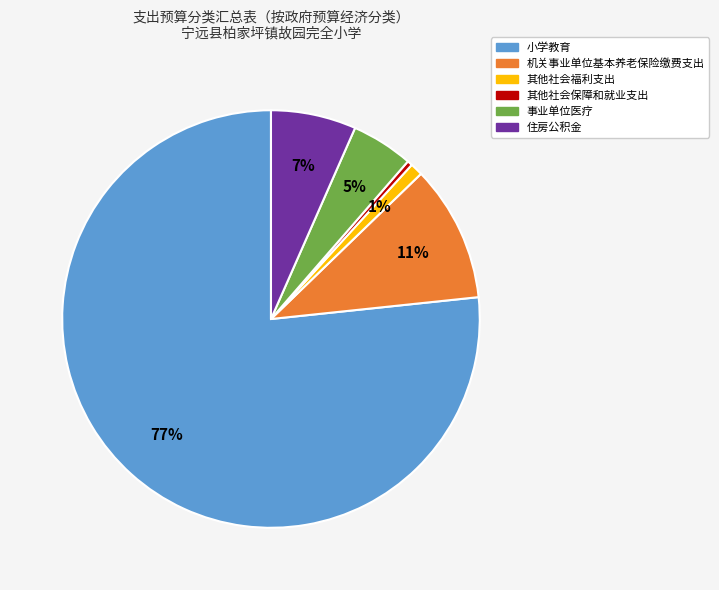

Count the number of slices in the pie.

6